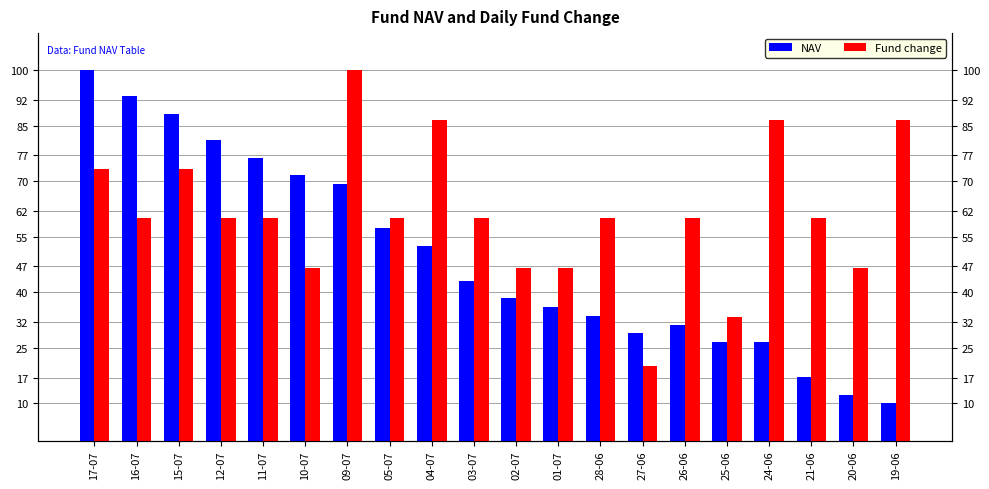

At which category is the sum across all series the highest?

17-07